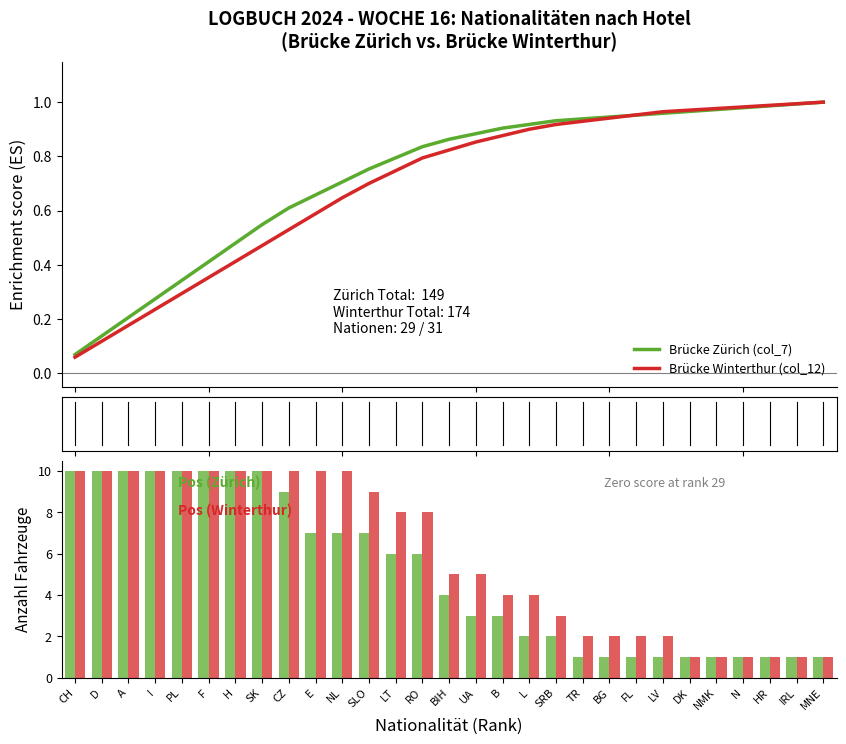

What is the difference between the maximum and minimum values in the Brücke Zürich (col_7) series?

9